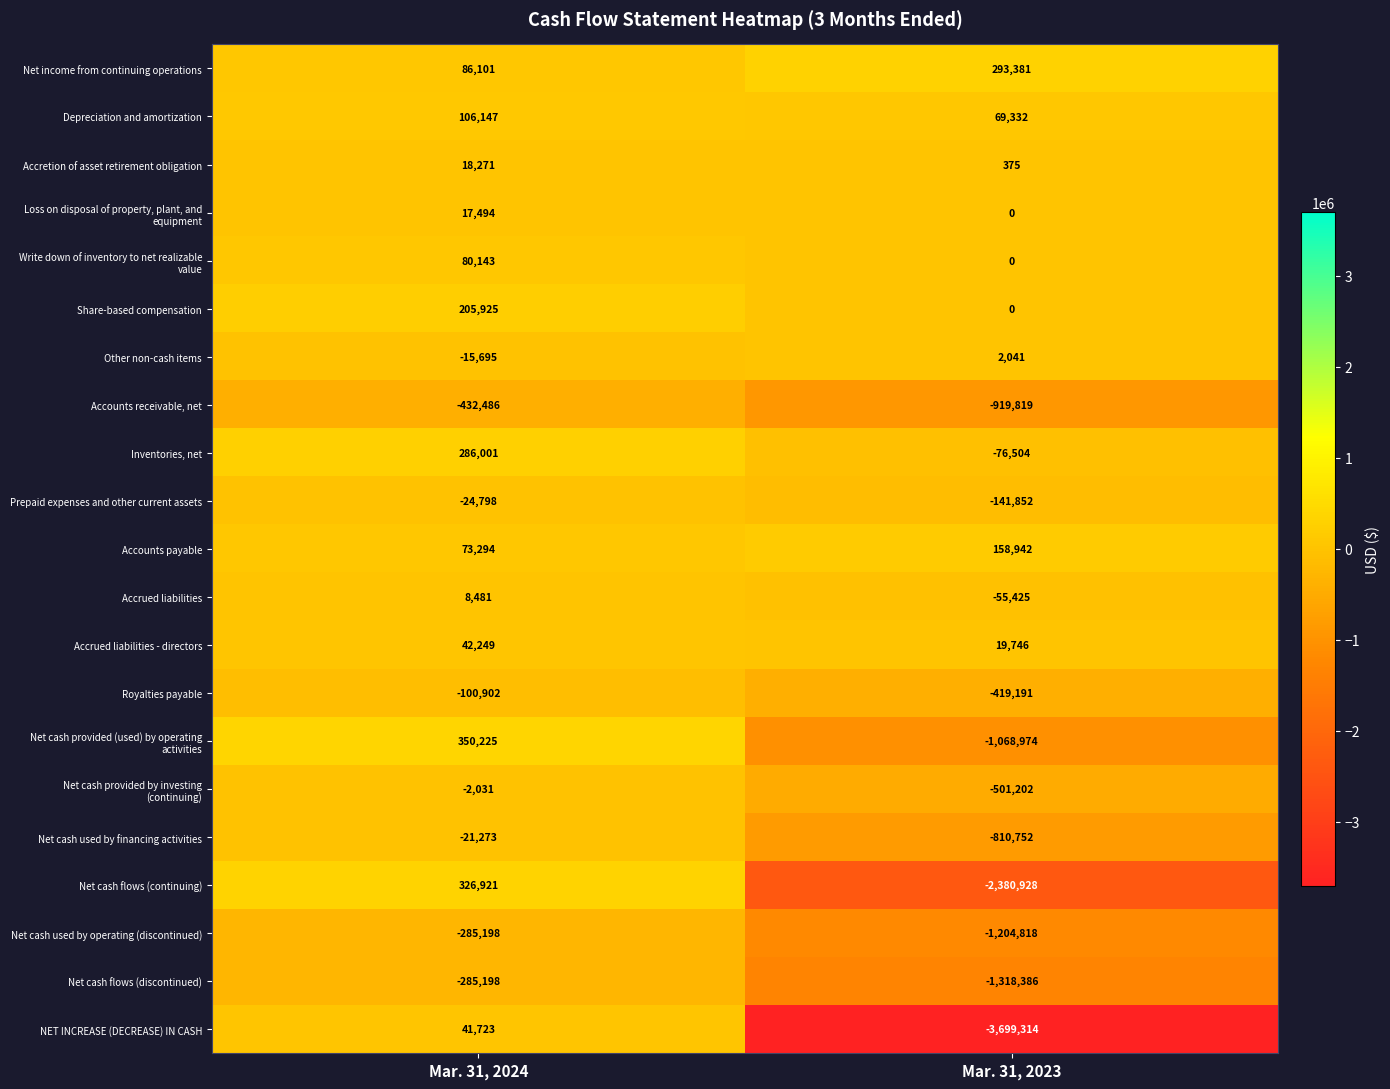

How many values in the Prepaid expenses and other current assets series are below -24798?

1